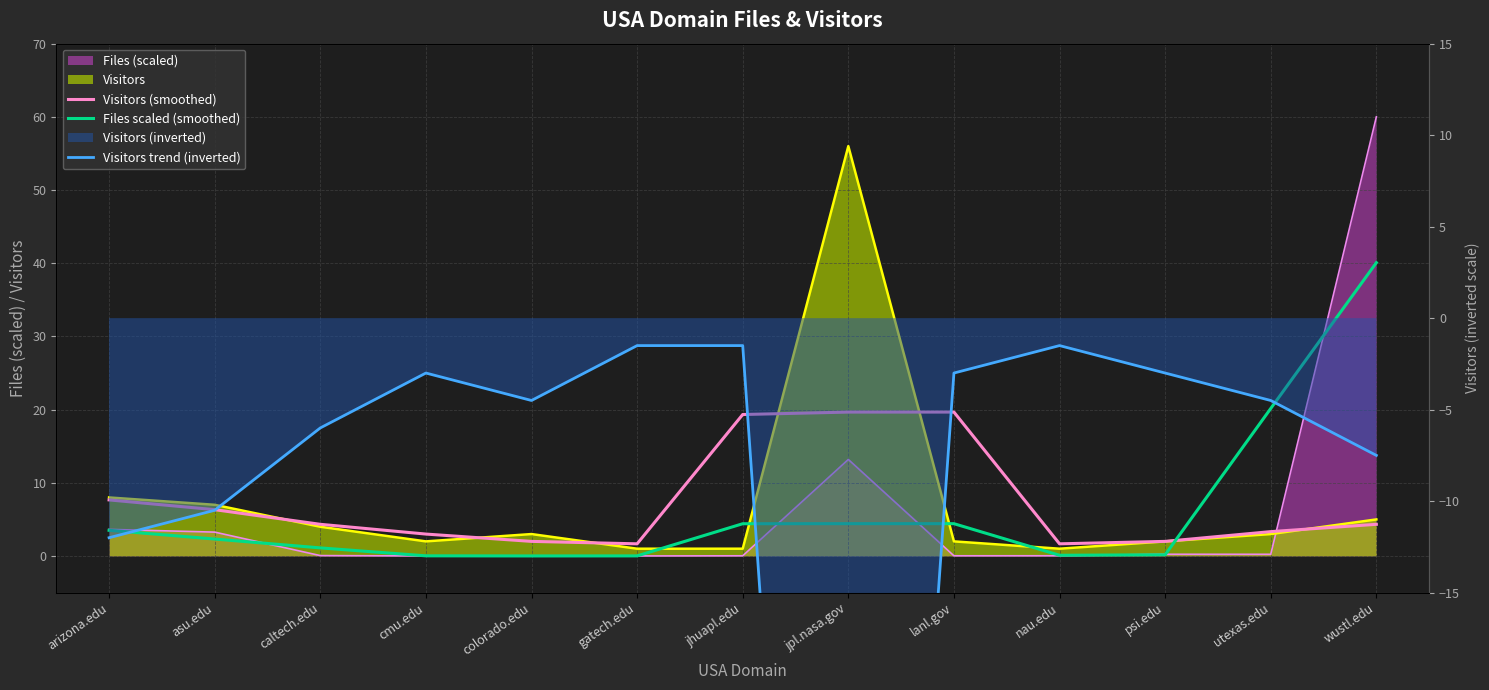

What is the maximum value for Visitors (smoothed)?

19.7